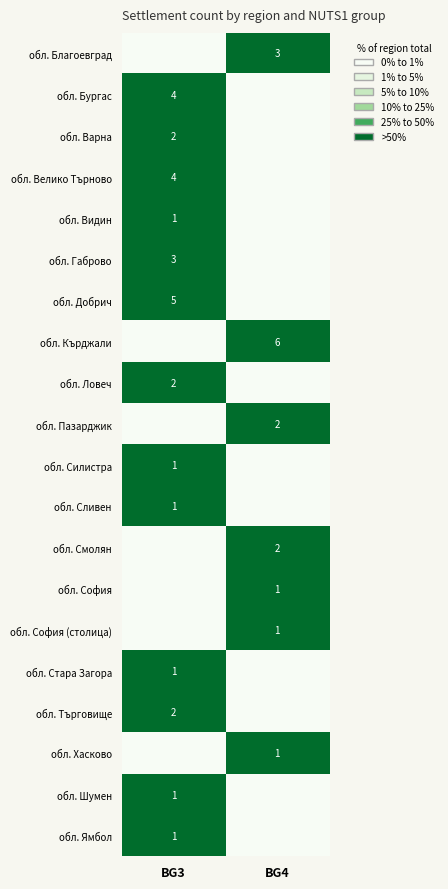

True or false: обл. Смолян has a value of 1 at BG4.

False